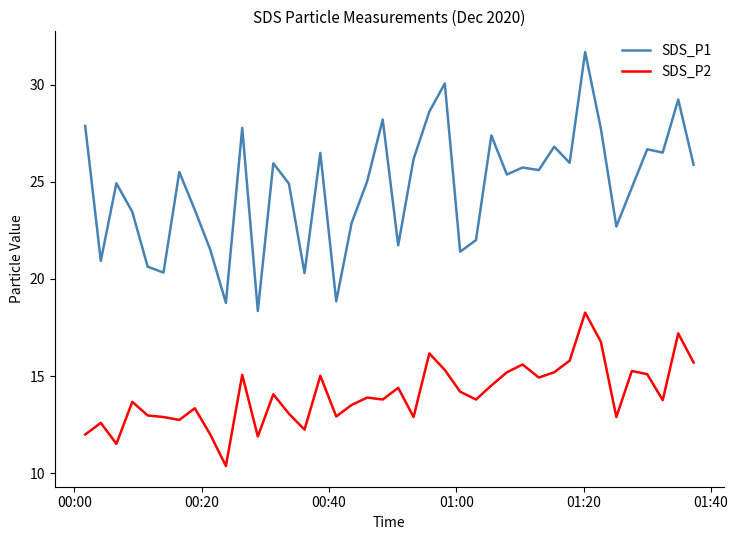

What is the maximum value shown in the chart?

31.7